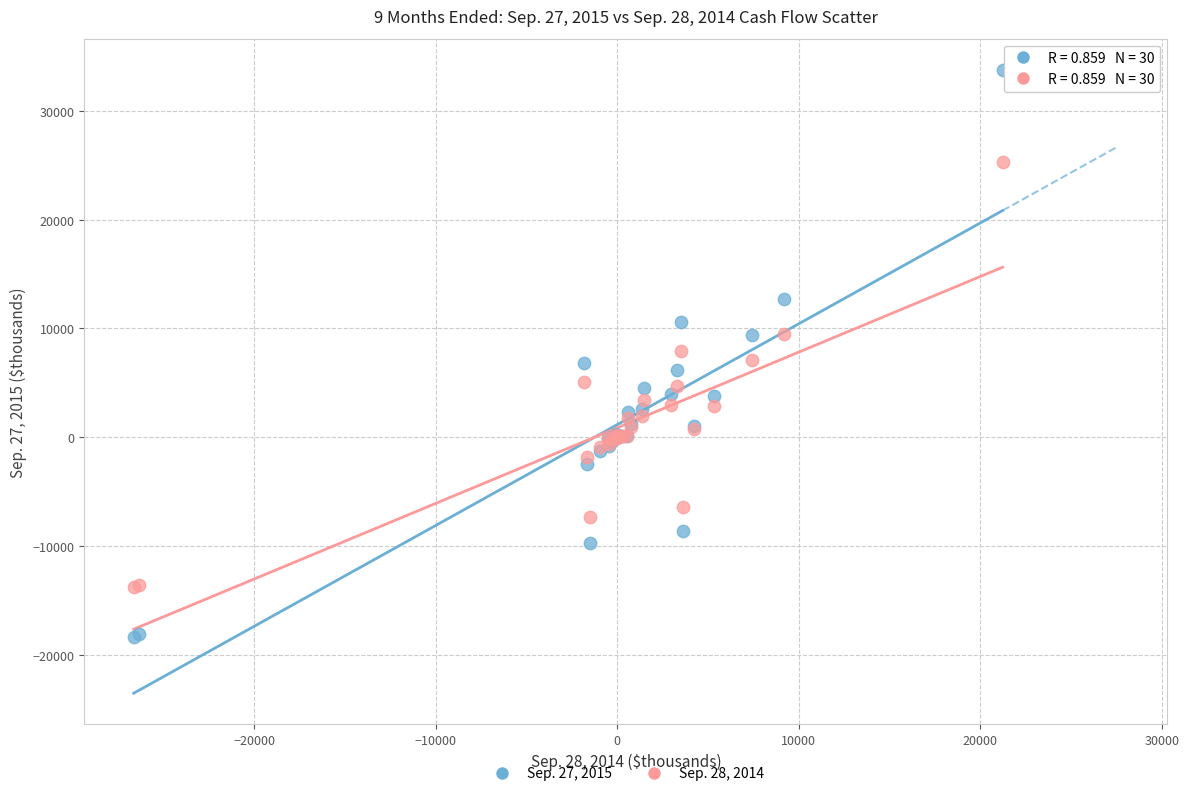

Which series contains the highest Y value?

Sep. 27, 2015